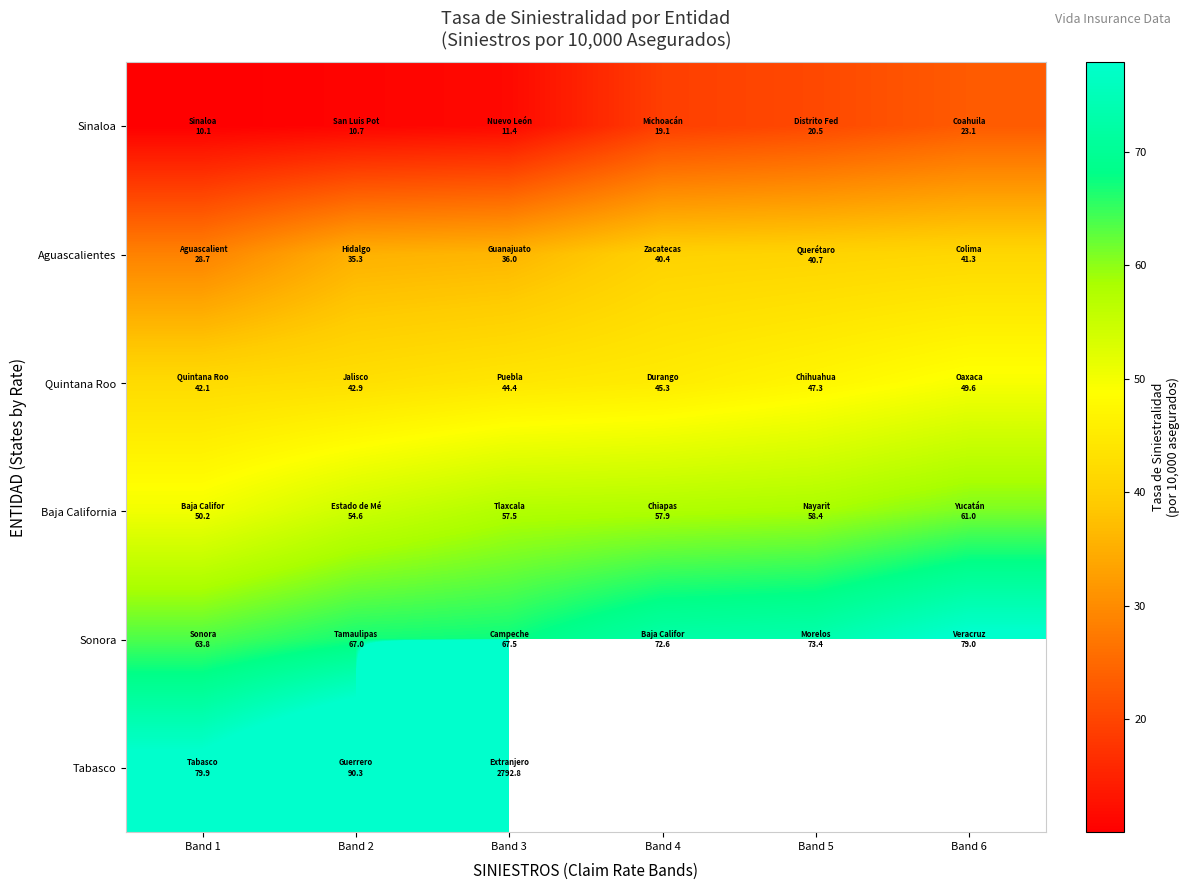

What is the maximum value for Aguascalientes?

41.3